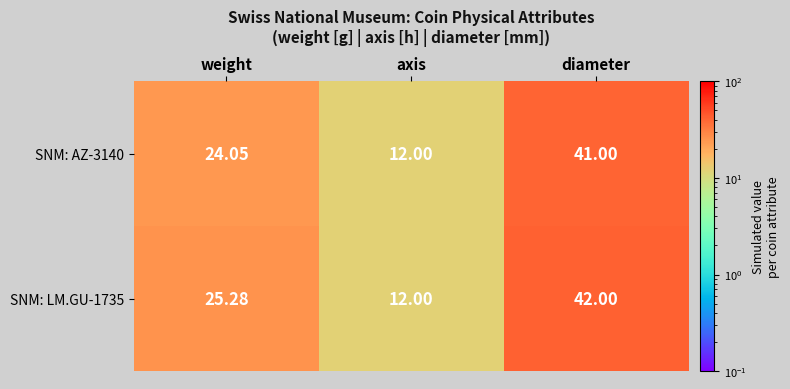

At which category is the sum across all series the highest?

diameter